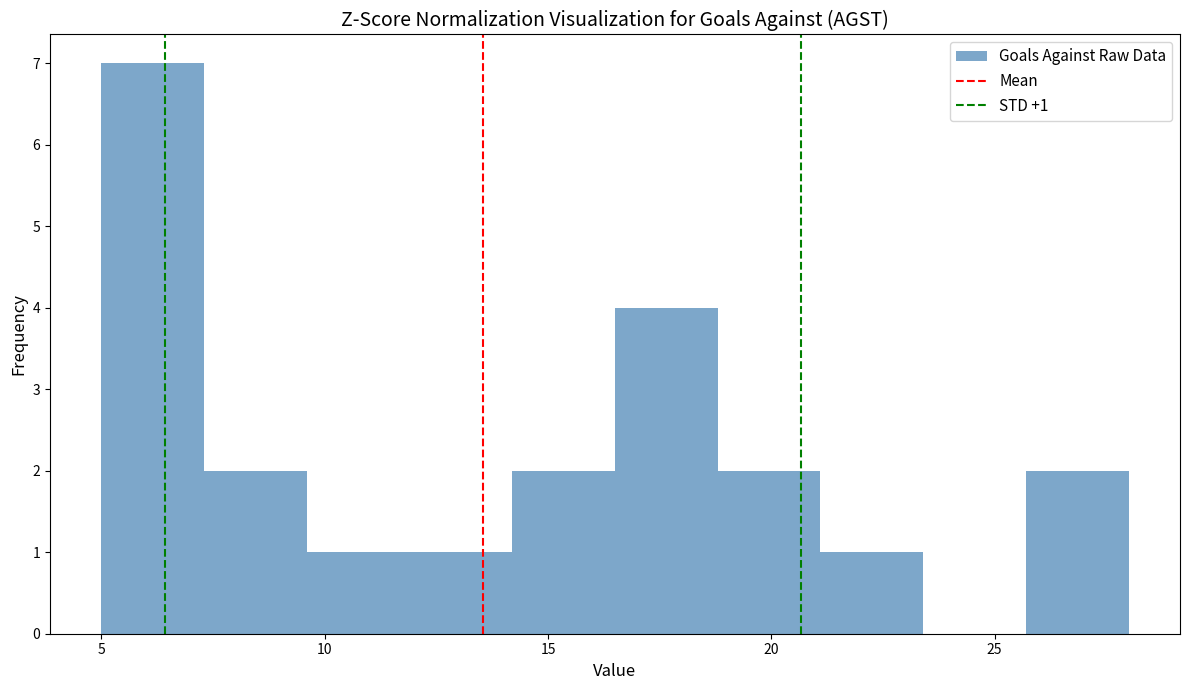

Over which range of the x-axis is the bar tallest?

5.0 to 7.3